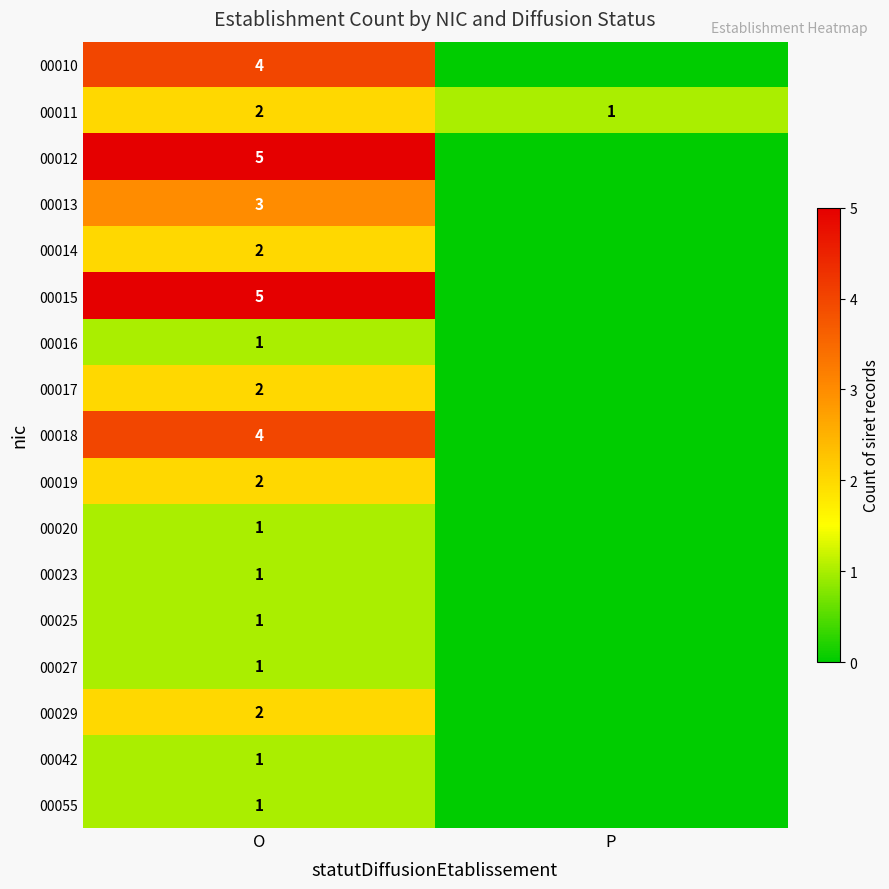

True or false: 00042 has a value of 2 at O.

False